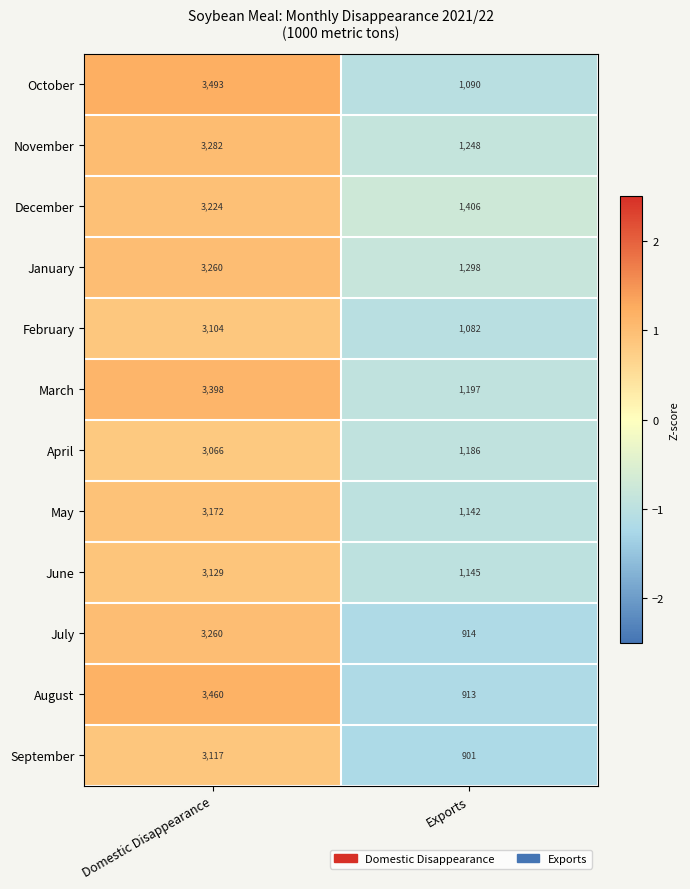

How many values in the December series are below 3224?

1